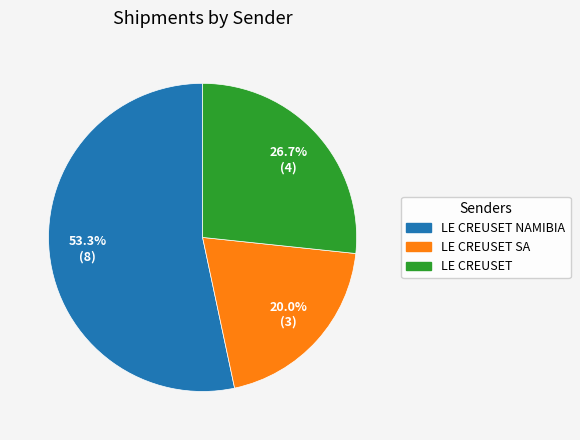

Is there any slice that represents more than half of the pie?

Yes